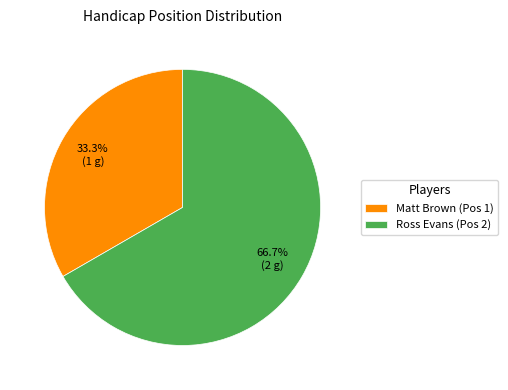

How many slices are in this pie chart?

2